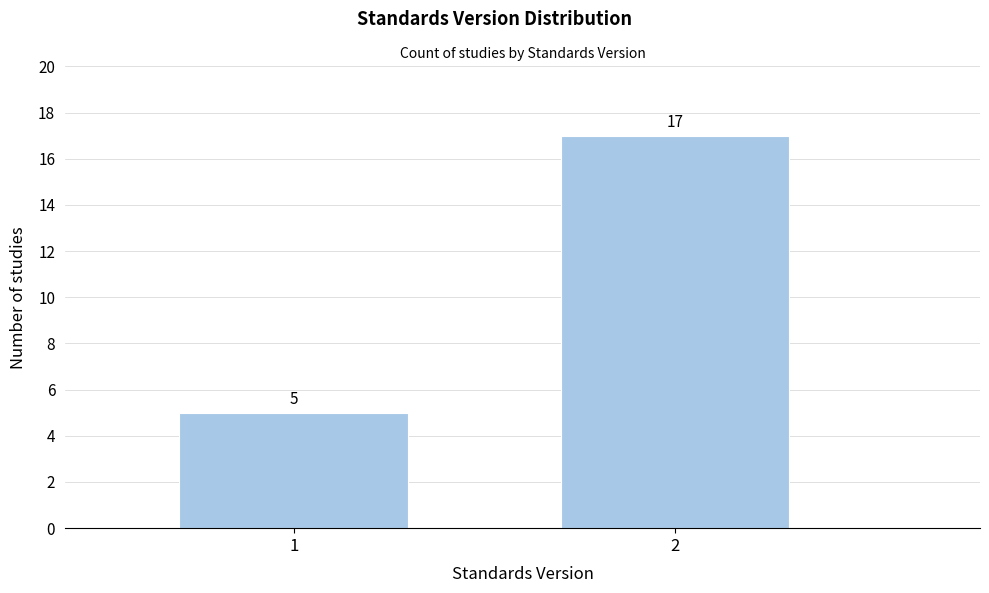

Reading right to left, list all the values displayed in this chart.

17	5